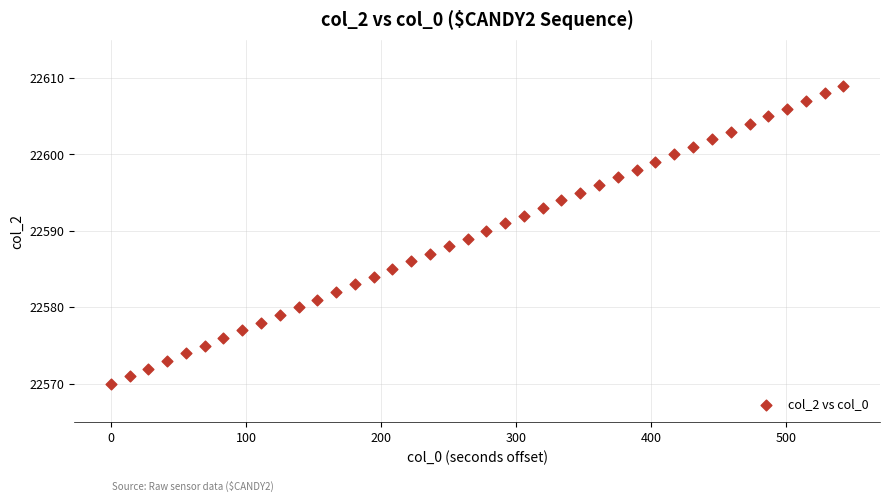

What is the range of Y values (max minus min)?

39